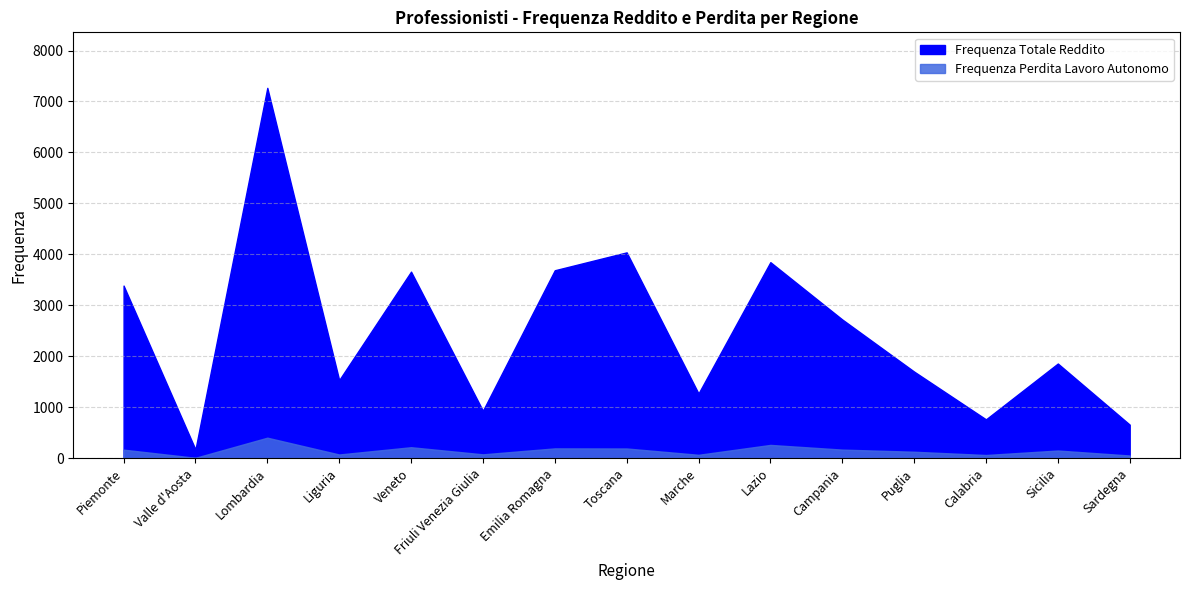

Reading left to right, list all the values displayed in this chart.

Frequenza Totale Reddito: 3385	168	7267	1530	3659	928	3686	4037	1267	3845	2720	1697	759	1855	655
Frequenza Perdita Lavoro Autonomo: 164	4	399	69	212	72	189	187	63	257	165	123	59	147	49